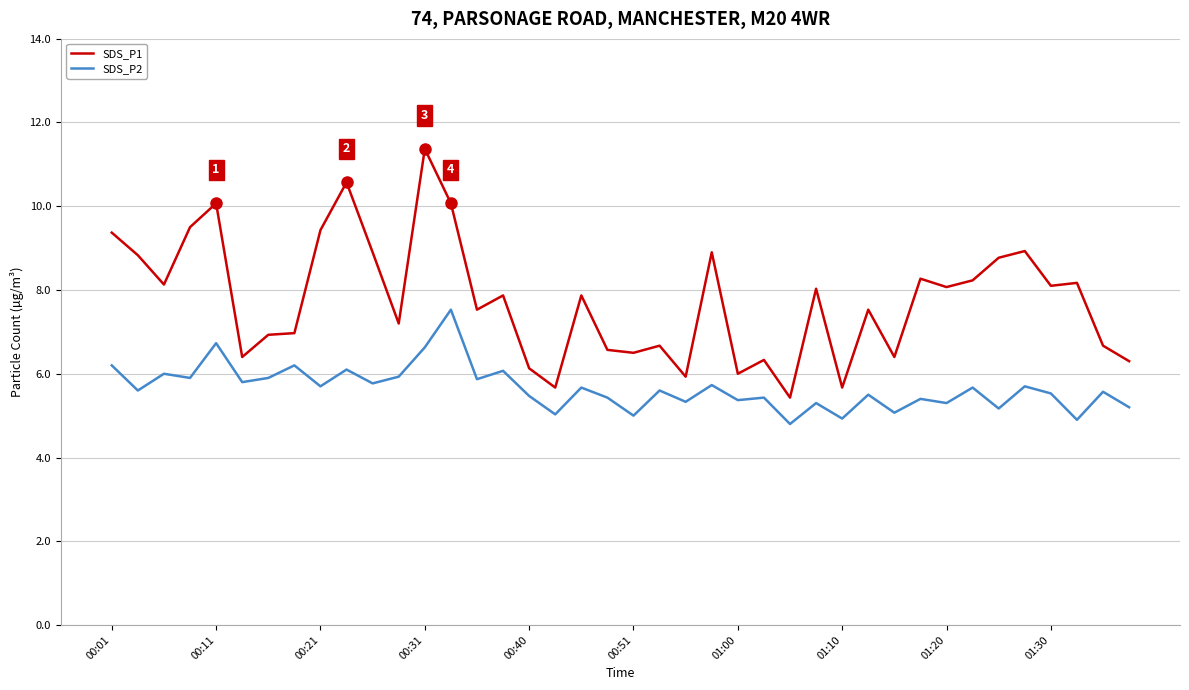

Which series has the widest spread of values?

SDS_P1